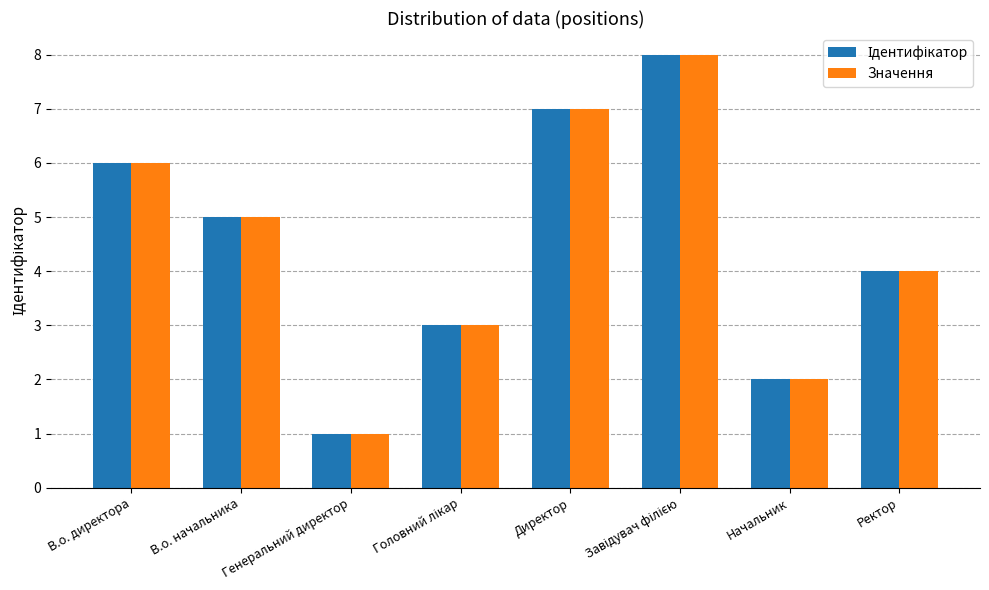

What is the difference between the maximum and minimum values in the Значення series?

7